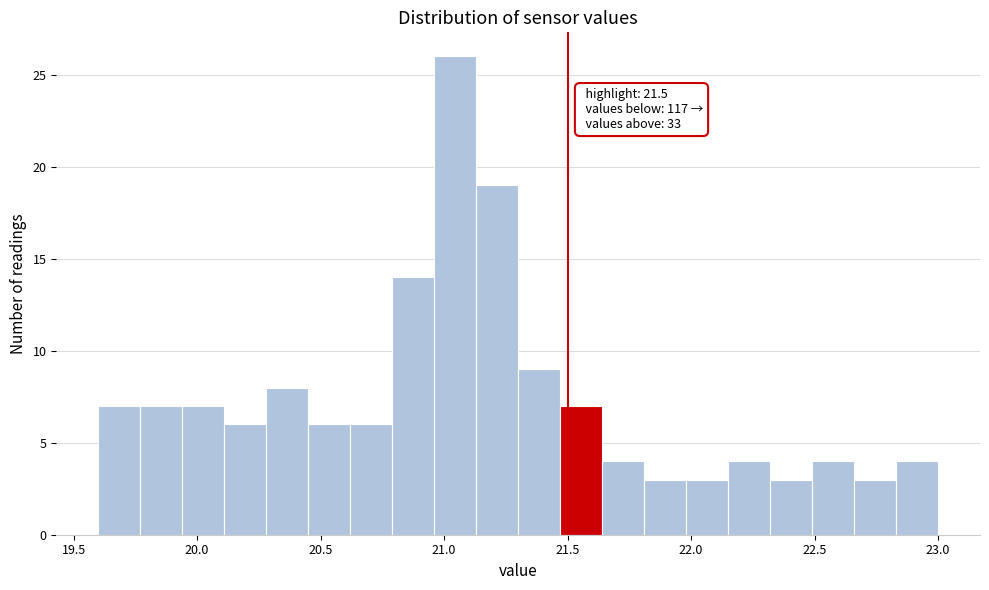

Around what value on the x-axis is the tallest bar? Give the approximate position of its centre, as read against the axis.

21.05